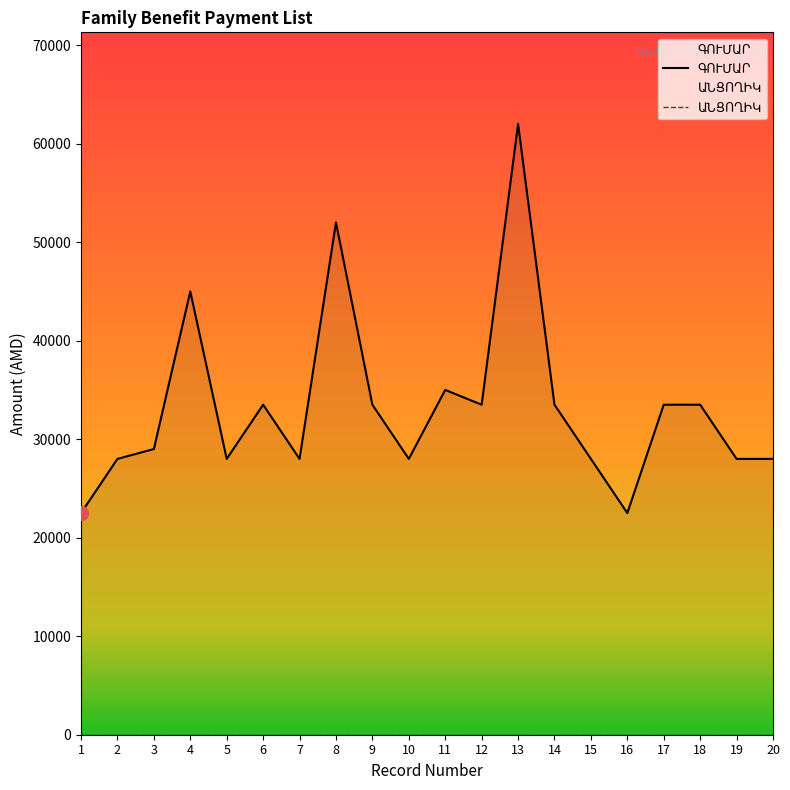

What is the value of the ԳՈՒՄԱՐ point at the 14th from the left?

33500